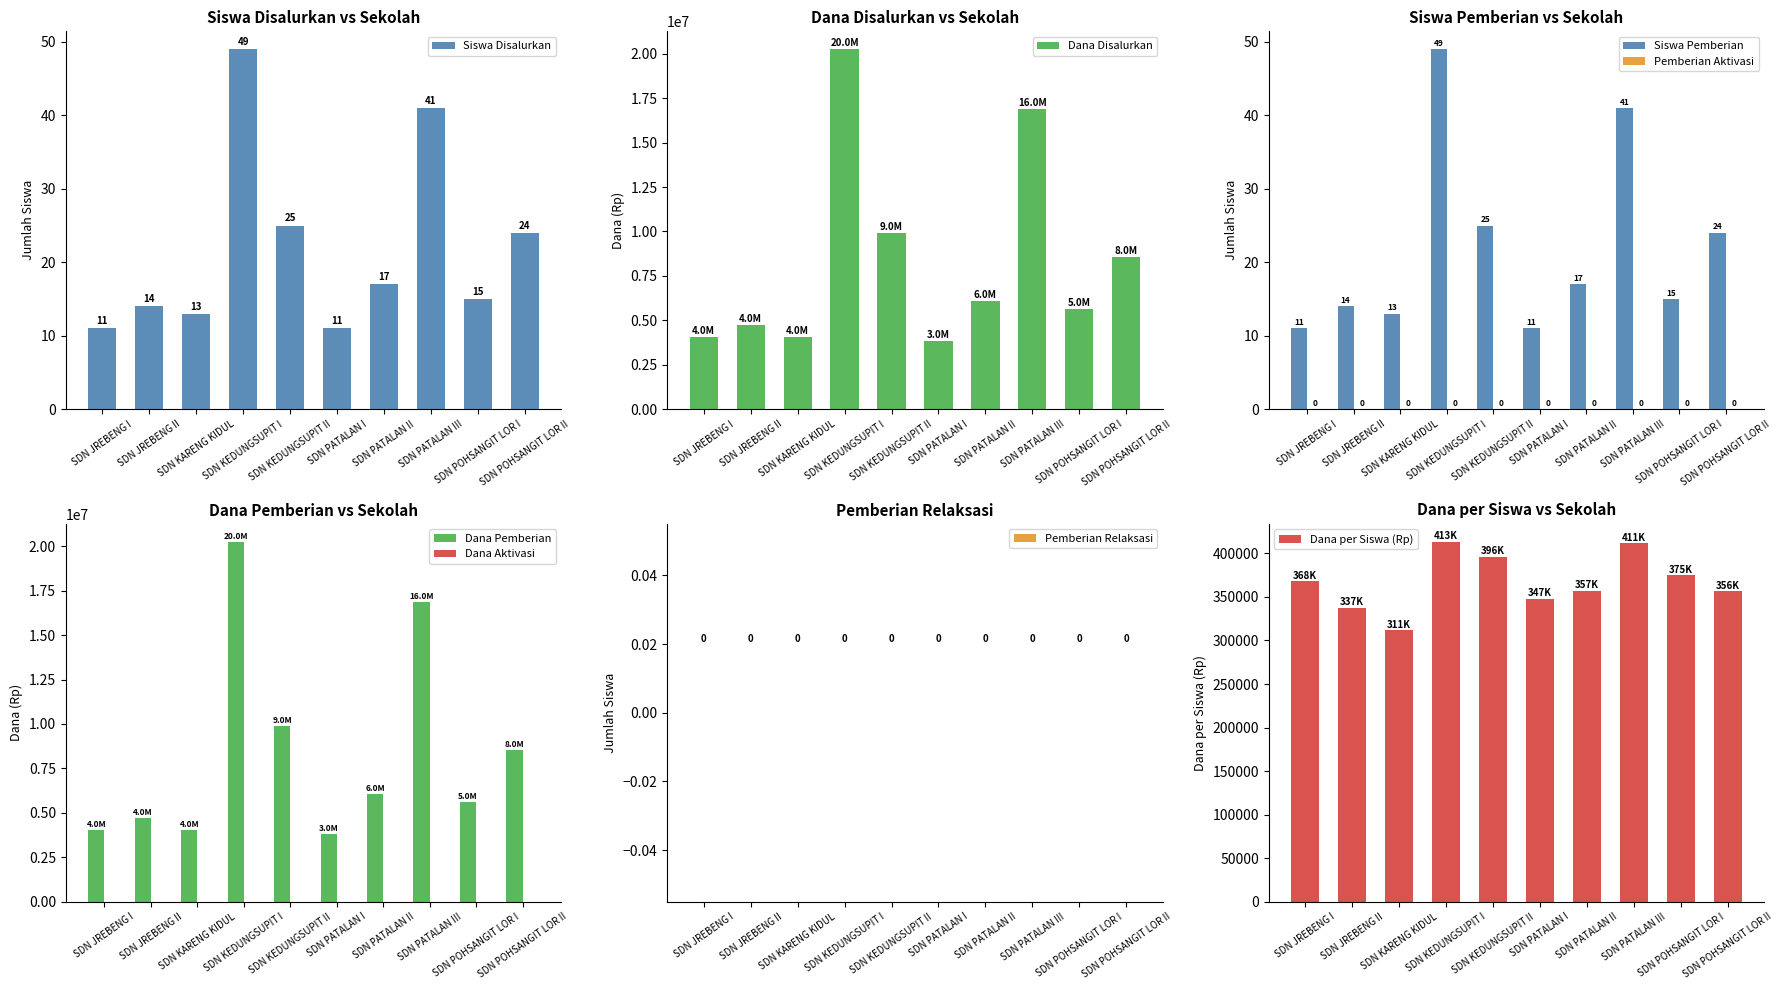

What is the maximum value for Dana Disalurkan?

20250000